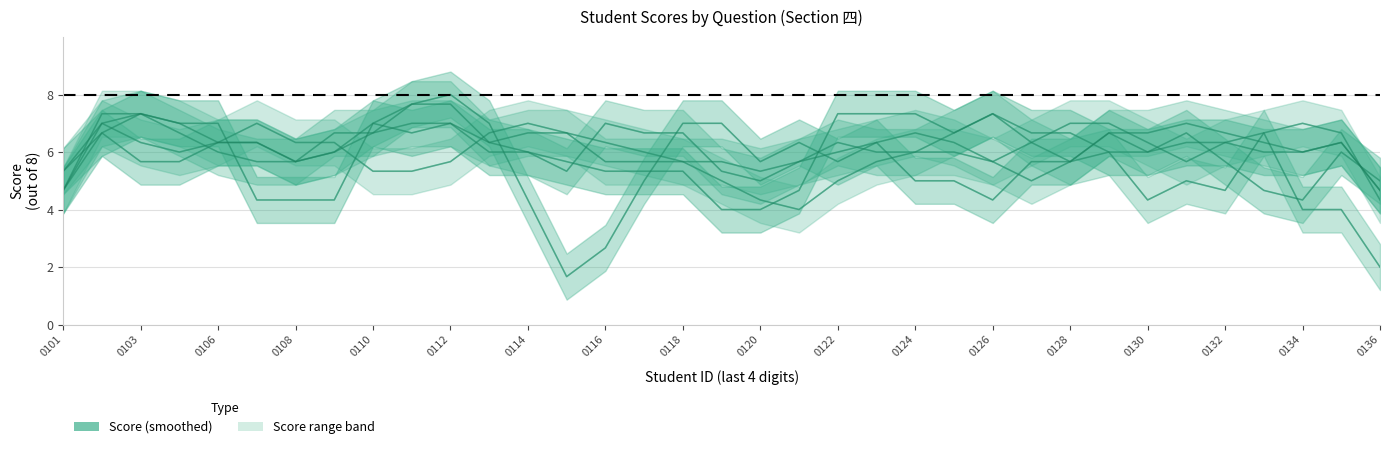

True or false: 四.3(8分) has more than 1 points higher than both neighbors.

True